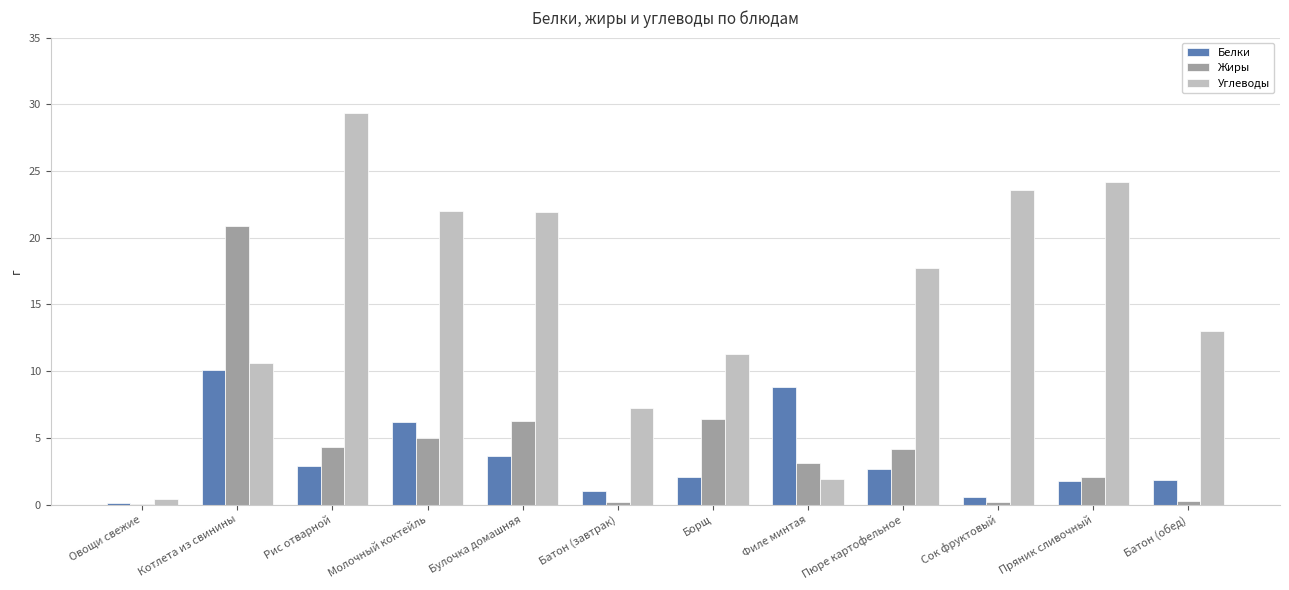

What are all the series names shown in the legend?

Белки, Жиры, Углеводы